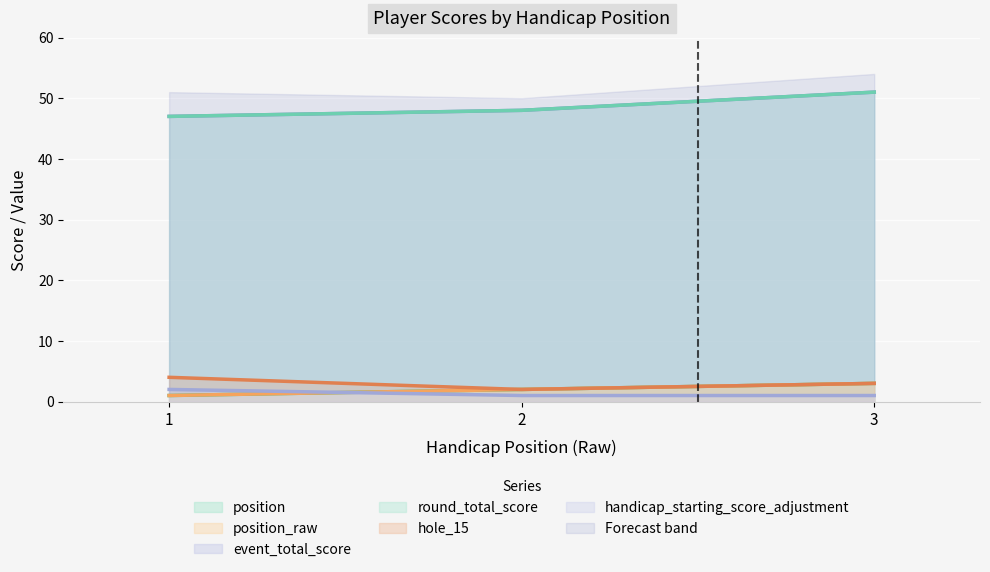

Where is round_total_score nearest to the value 49?

2